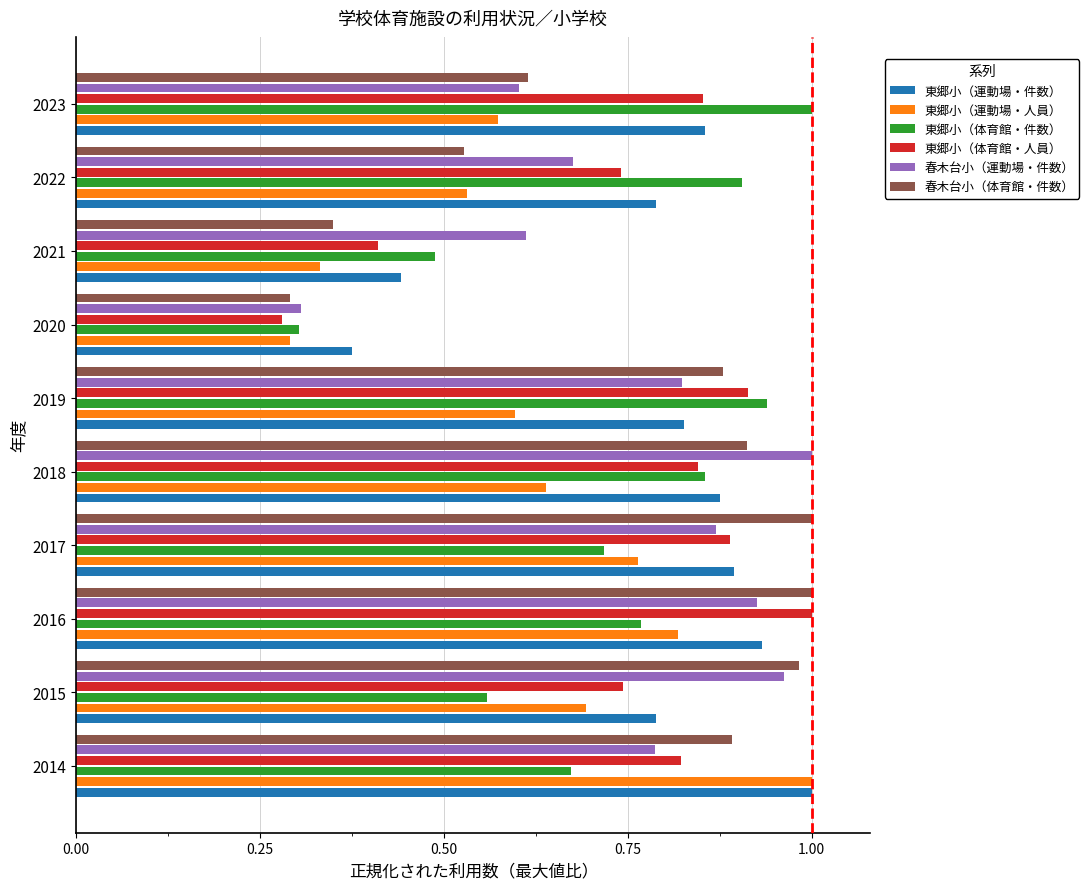

The 東郷小（運動場・件数） series shows 0.4 at 2015. True or false?

False